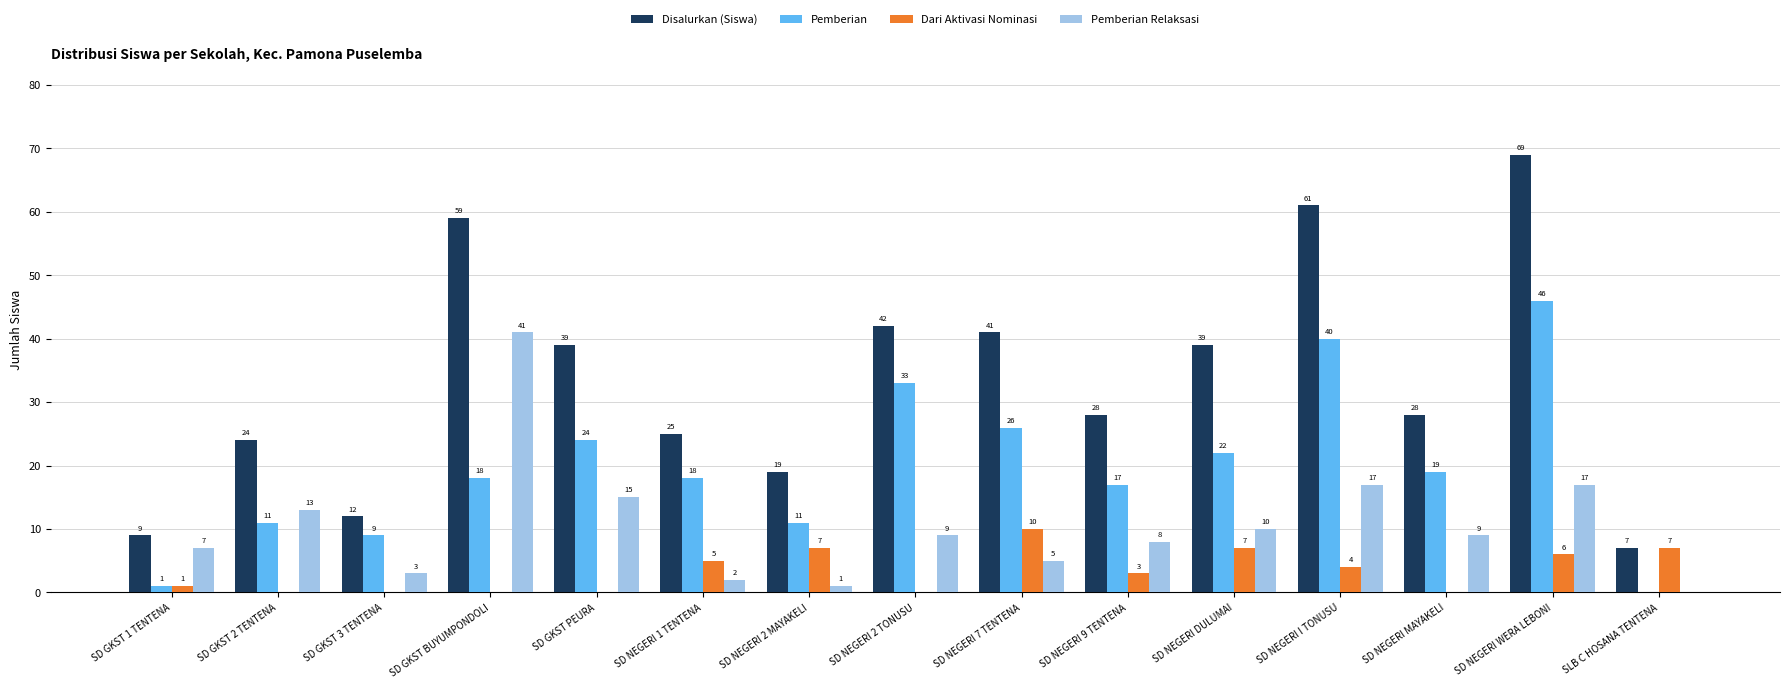

What is the sum of the Dari Aktivasi Nominasi values at SD GKST BUYUMPONDOLI and SD NEGERI 7 TENTENA?

10